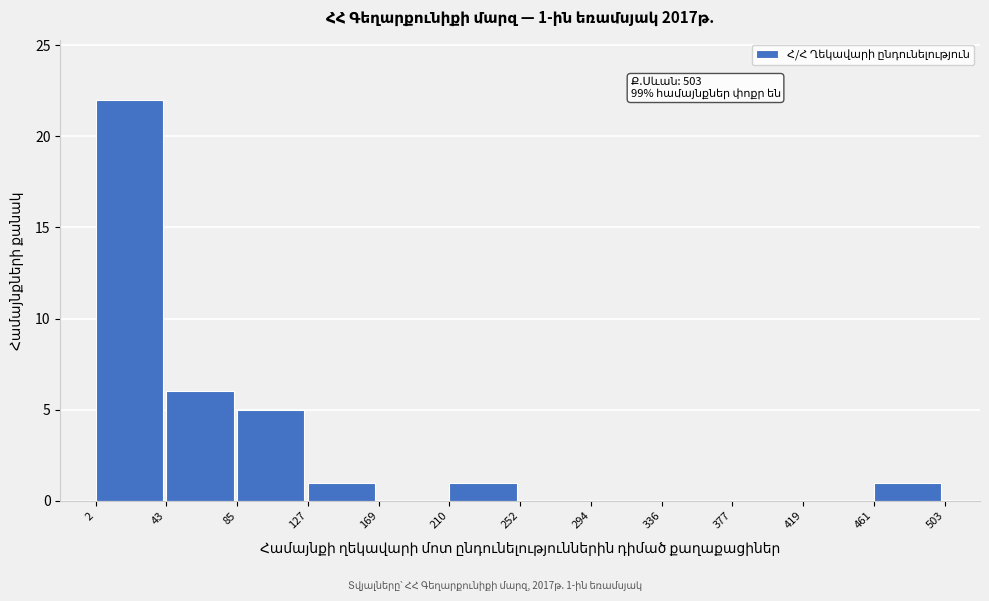

Which range on the x-axis has the tallest bar?

2 to 43